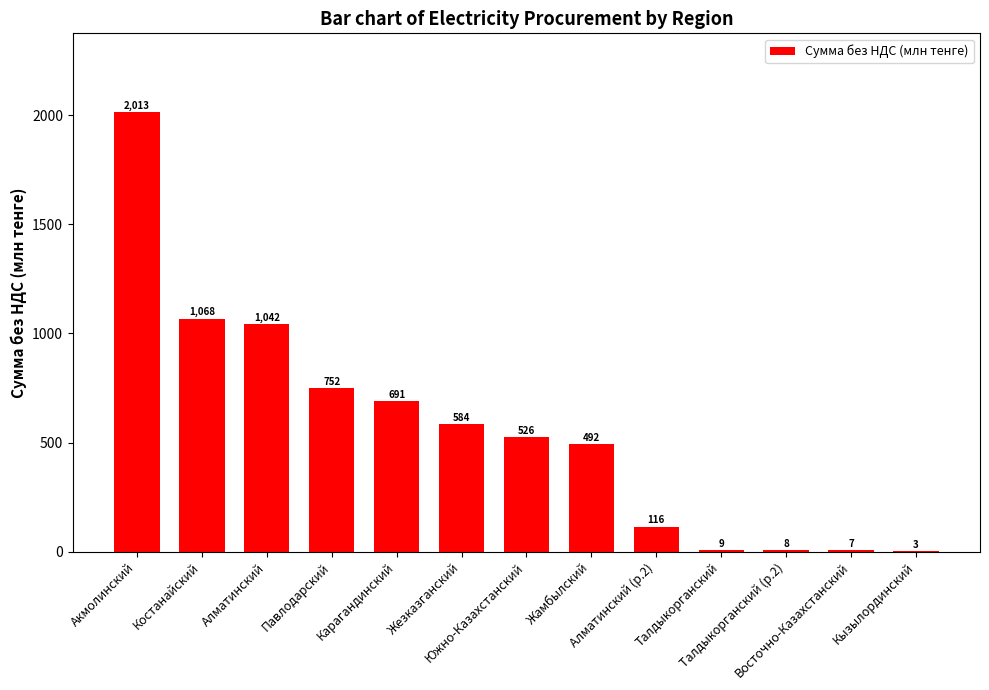

What is the sum of all values?

7310.1